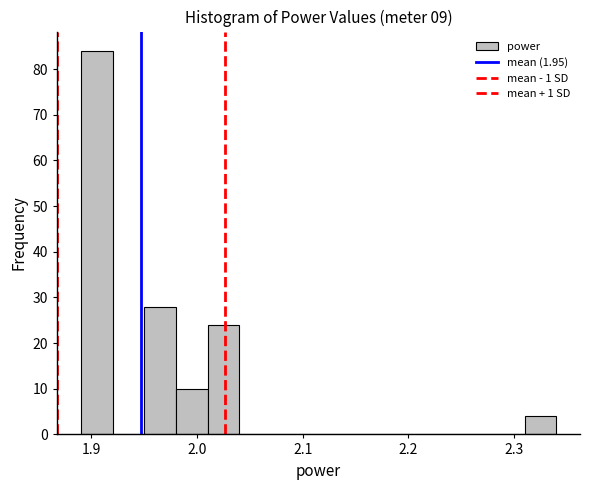

Read against the x-axis, roughly where is the centre of the tallest bar?

1.91